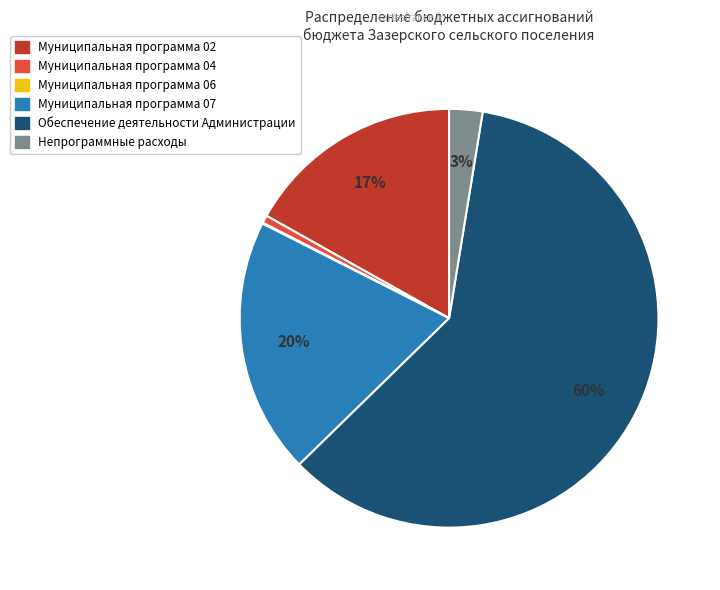

The Непрограммные расходы slice represents 11% of the pie. True or false?

False